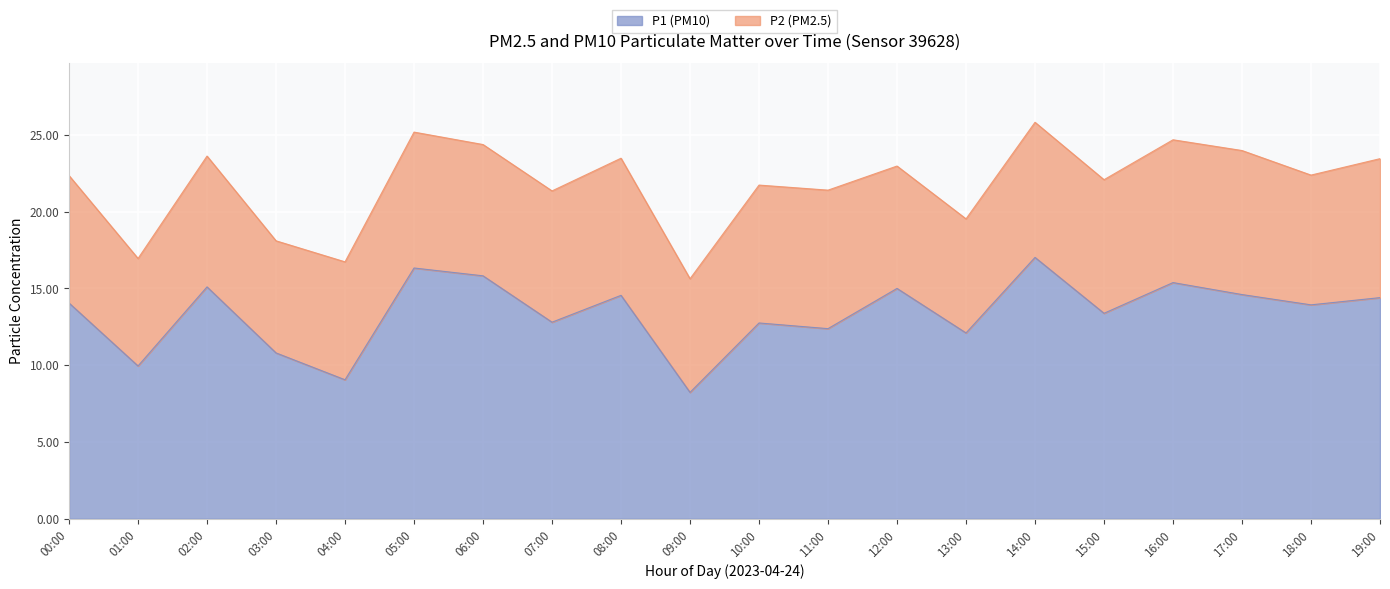

True or false: the data shows 21.2 at 13:00.

False